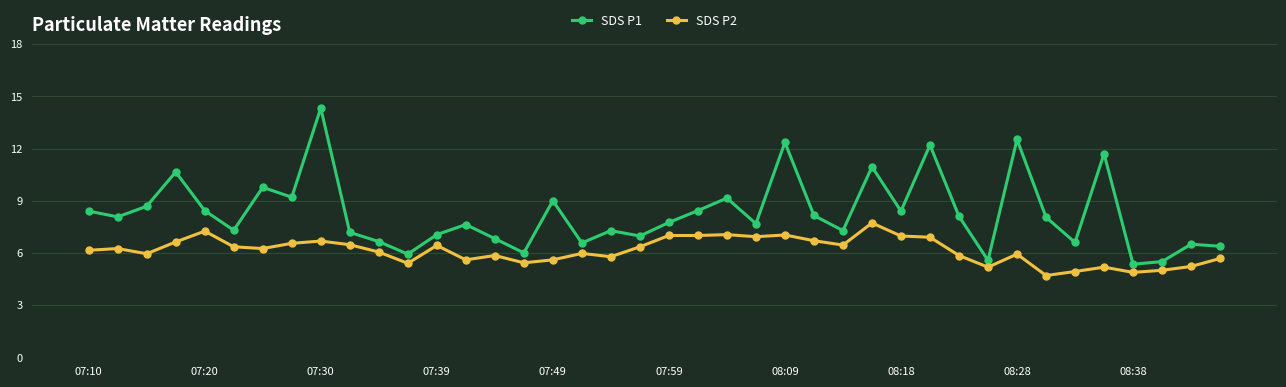

What is the average value of the SDS P2 series?

6.1